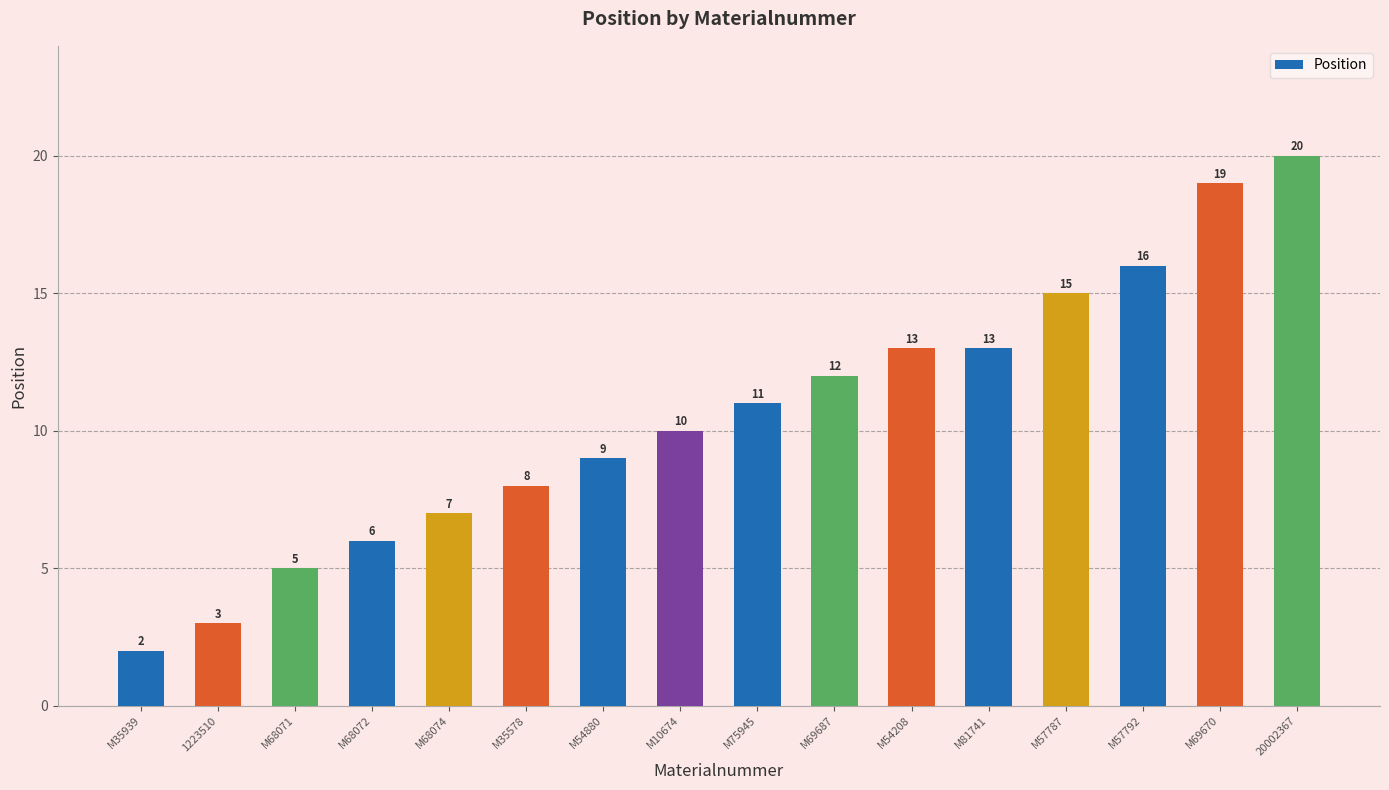

Approximately how many times larger is the value at M10674 compared to M68074?

1.4